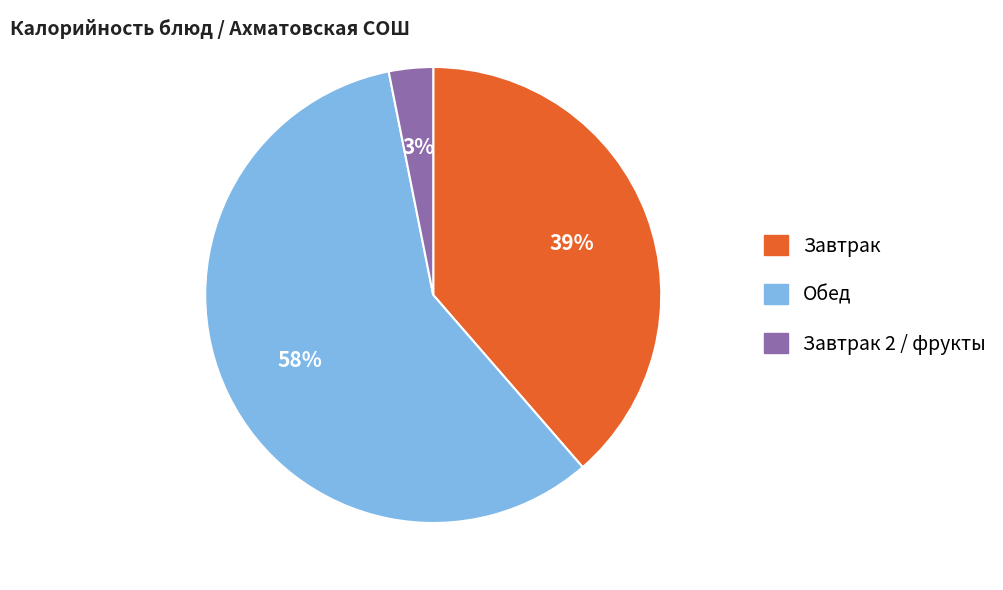

How many segments does this pie chart have?

3